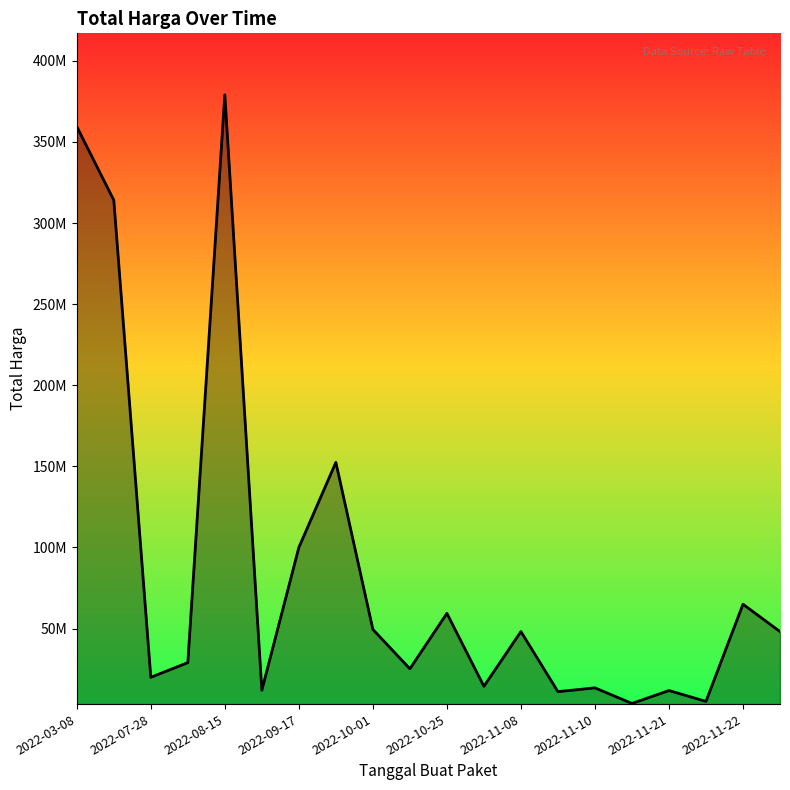

Does the chart display data point markers on the line(s)?

No